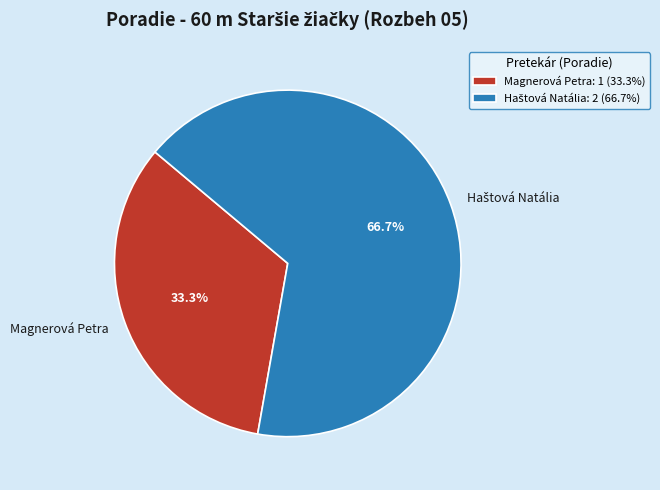

How much of the chart is everything except Magnerová Petra?

66.7%